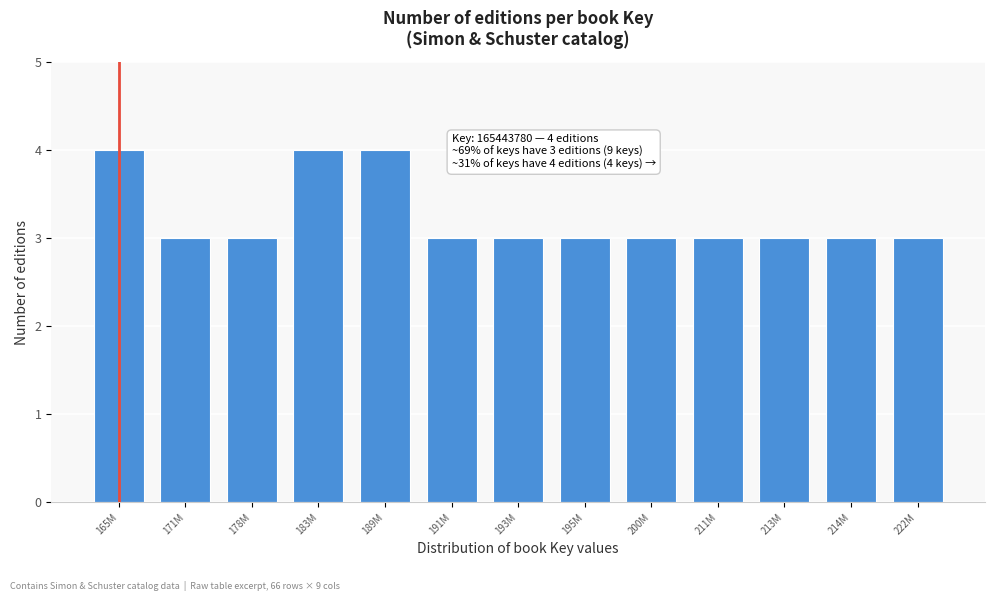

Reading left to right, what are all the values shown in this chart?

165M=4	171M=3	178M=3	183M=4	189M=4	191M=3	193M=3	195M=3	200M=3	211M=3	213M=3	214M=3	222M=3